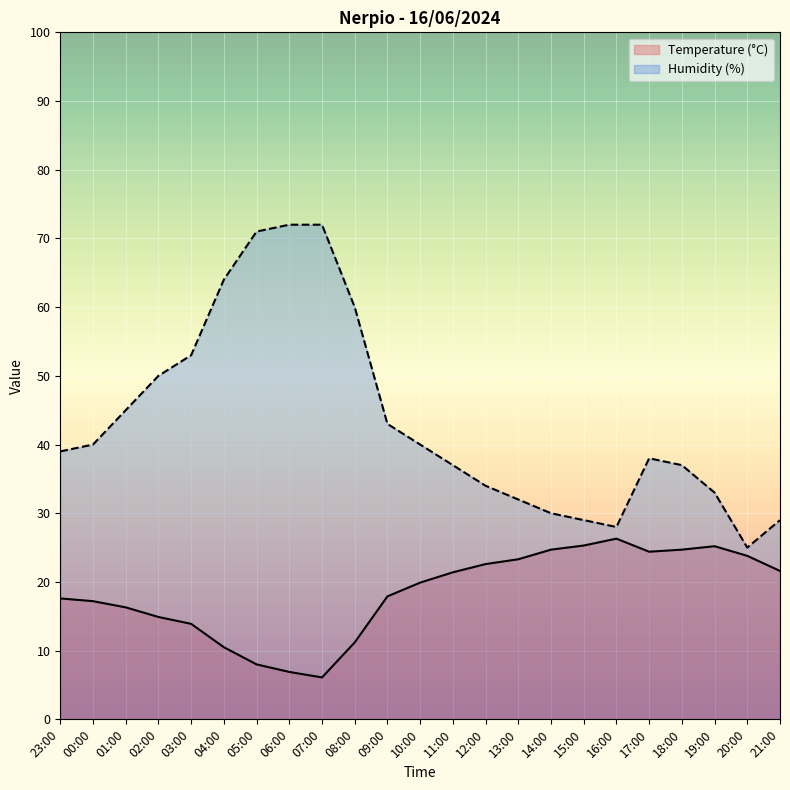

Rank the series by their maximum value, from lowest to highest.

Temperature (°C), Humidity (%)